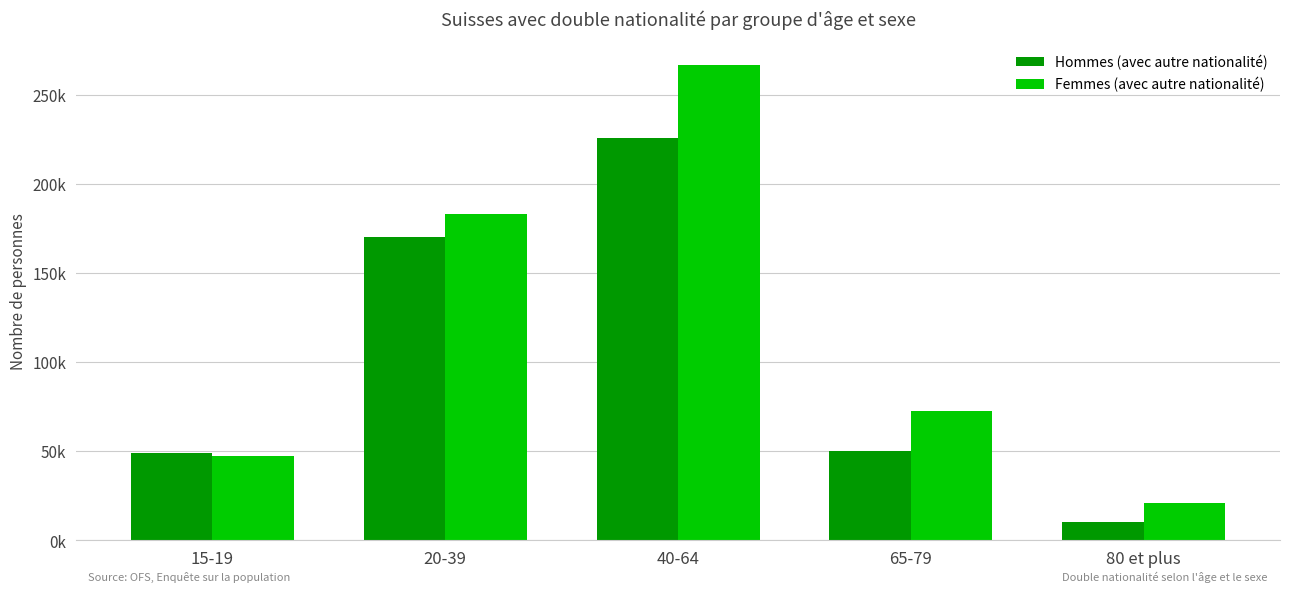

Which category has the highest value in the Femmes (avec autre nationalité) series?

40-64